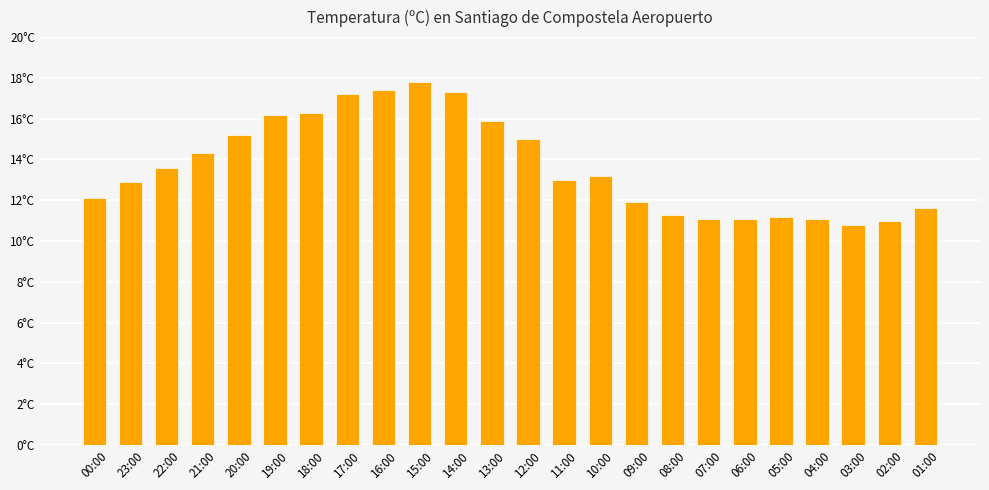

Which category has the highest value across all series?

15:00